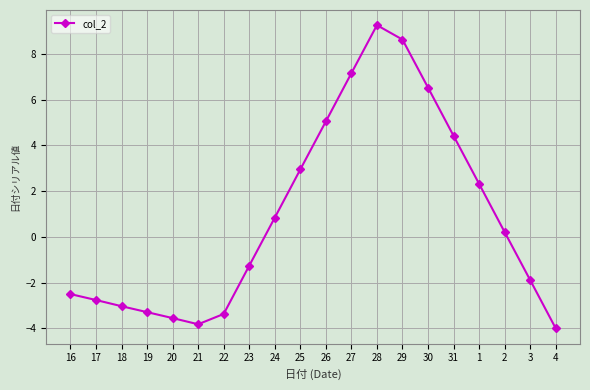

Is it true that the value at 31 is 4.4?

True